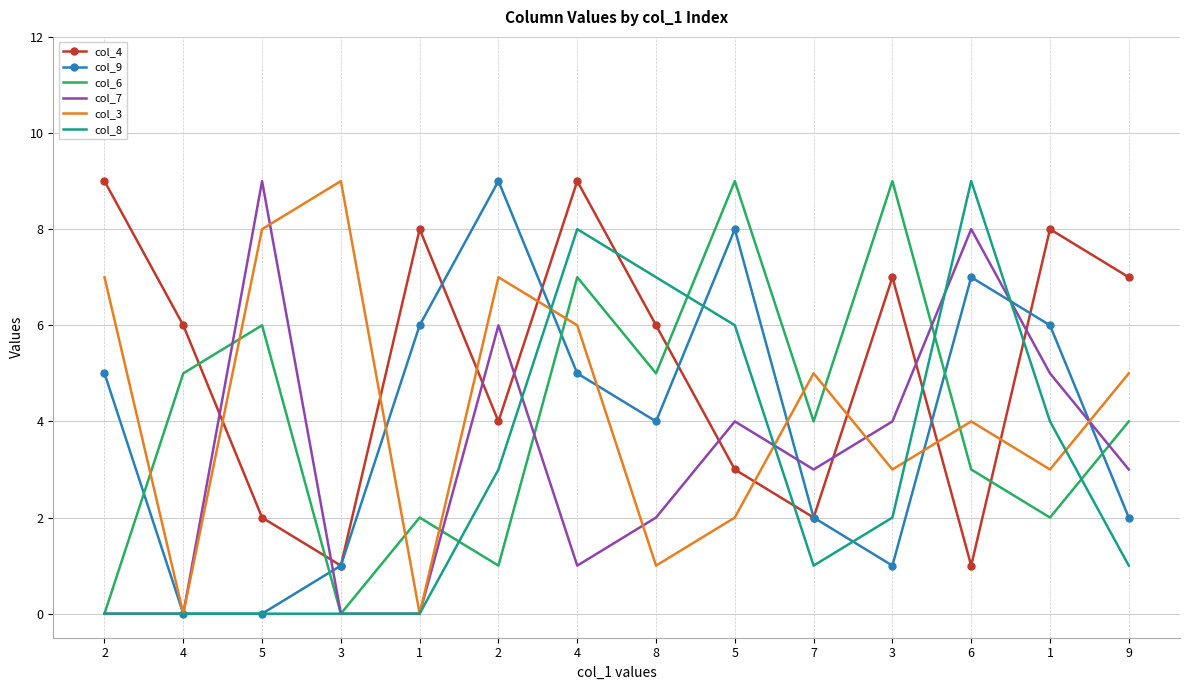

What are all the series names shown in the legend?

col_4, col_9, col_6, col_7, col_3, col_8